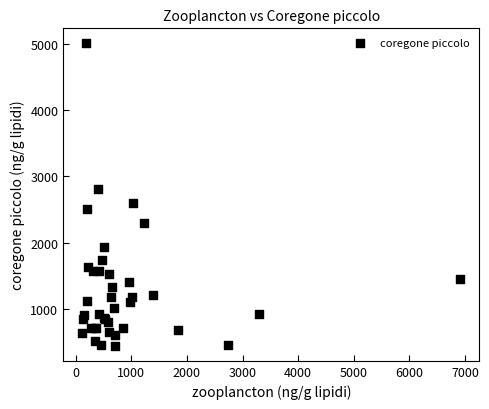

What Y value in the scatter plot is closest to 2724?

2806.1